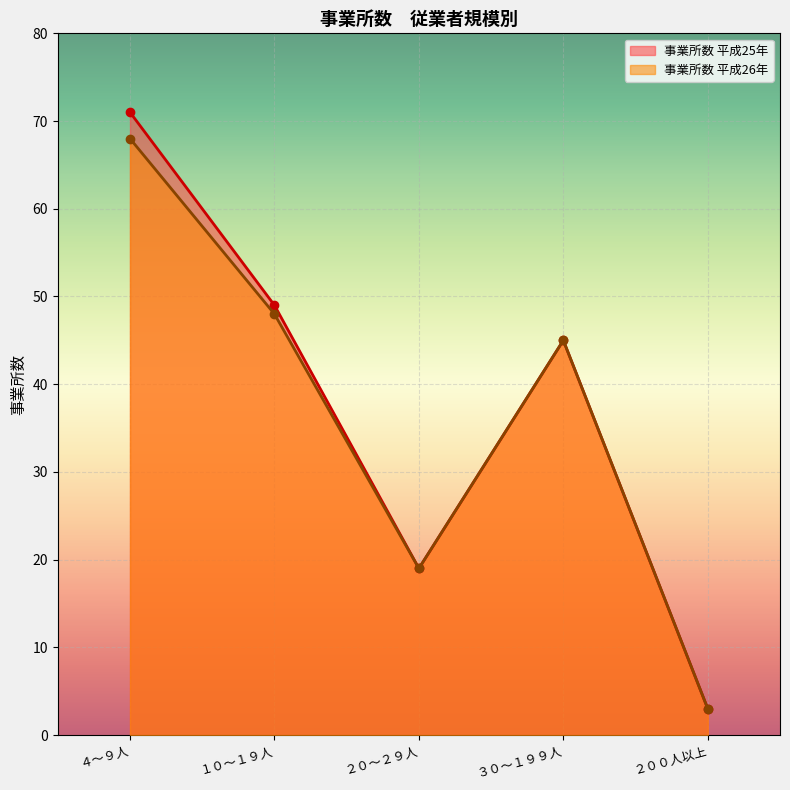

What is the difference between the second highest and minimum values in the 事業所数 平成25年 series?

46